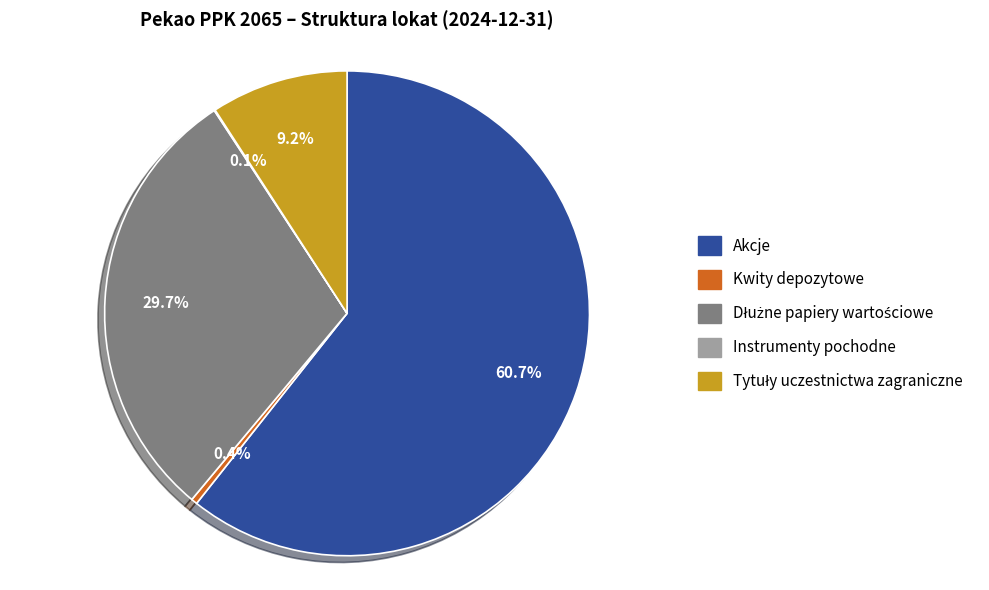

What is the largest slice in the pie chart?

Akcje